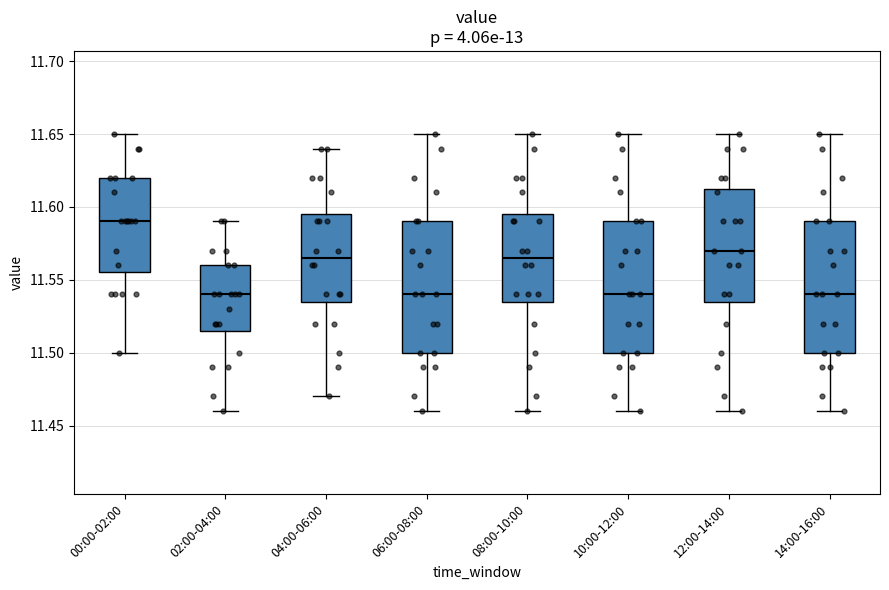

Which box has the highest median line?

00:00-02:00